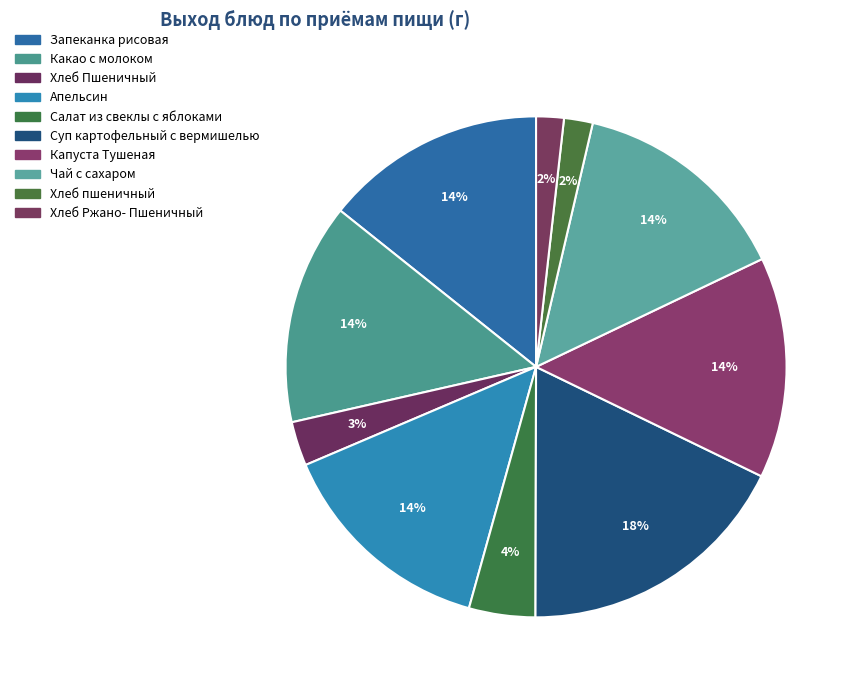

Do Хлеб Пшеничный and Салат из свеклы с яблоками together represent more than half of the pie?

No